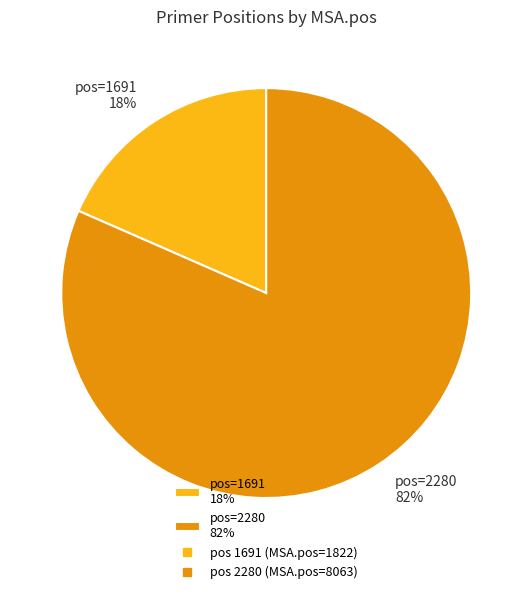

Between pos=1691 18% and pos=2280 82%, which is larger?

pos=2280 82%